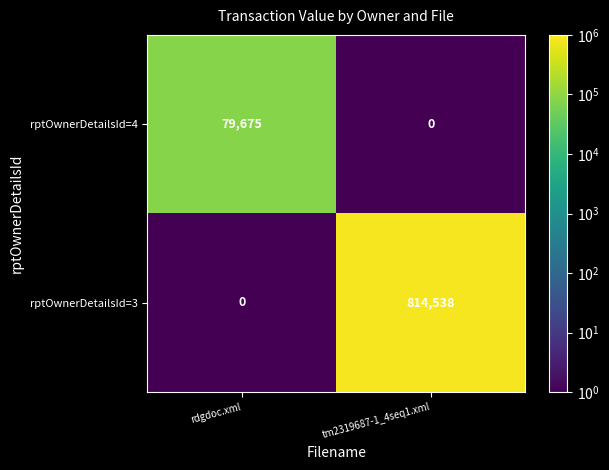

What is the difference between the highest and lowest values at tm2319687-1_4seq1.xml?

814538